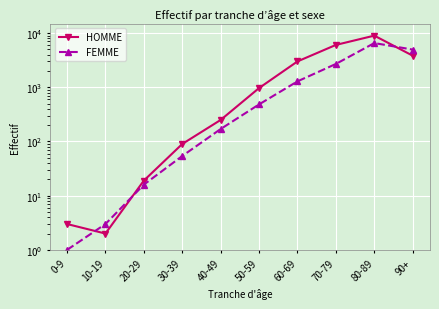

Which series has the largest range (max minus min)?

HOMME